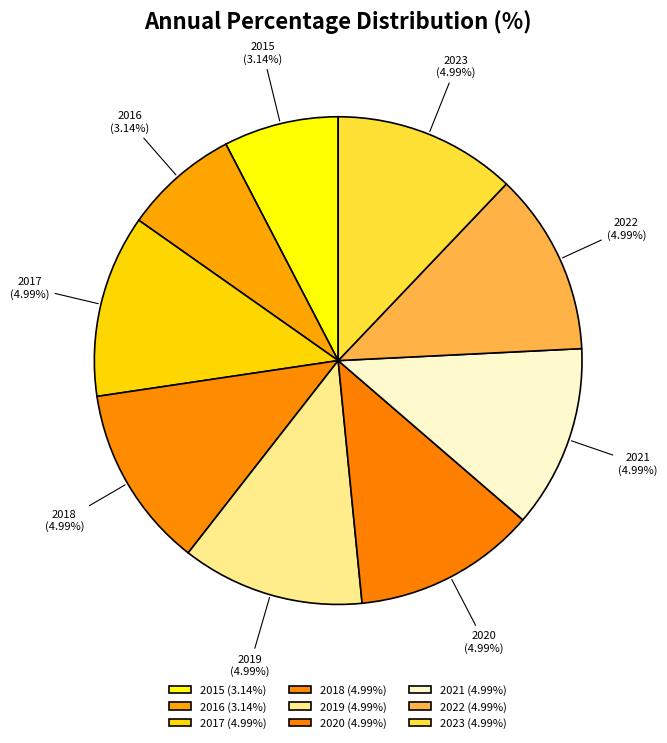

To the nearest percent, what portion does 2015 represent?

8%